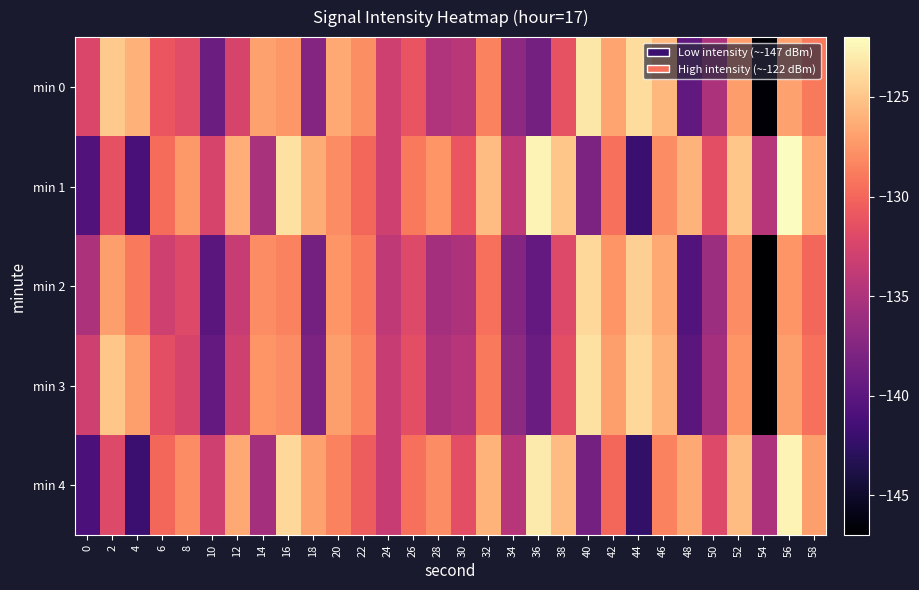

At which category does the chart reach its minimum across all series?

54